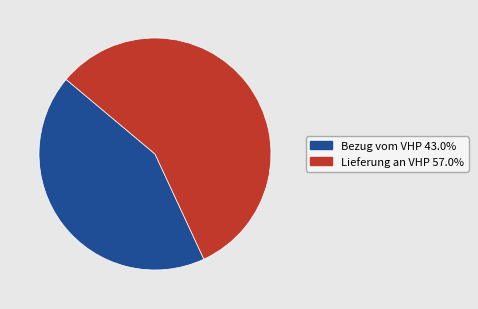

Is there any slice that represents more than half of the pie?

Yes